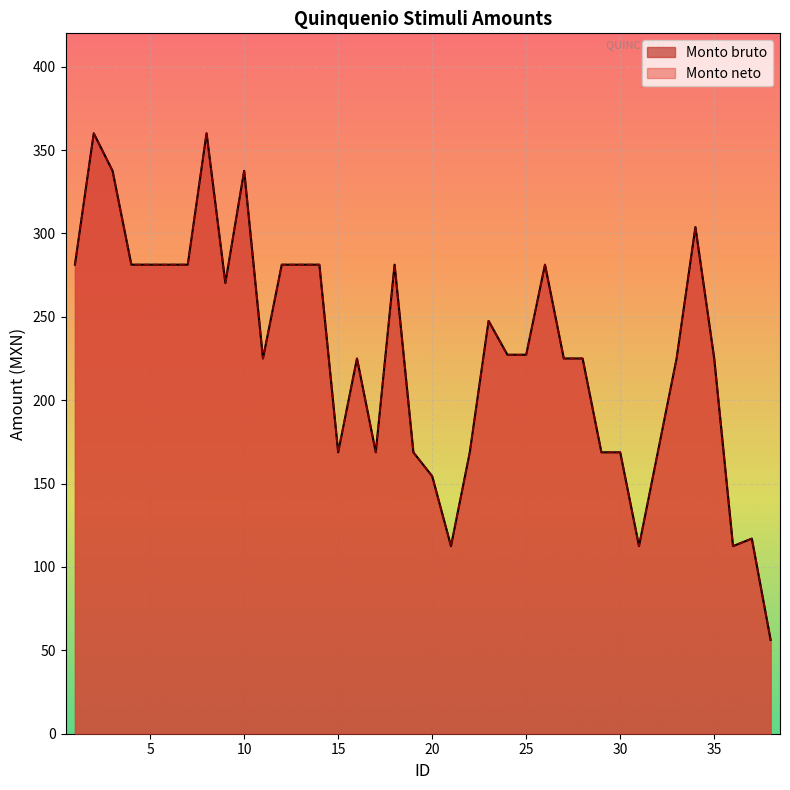

Reading left to right, list all the values displayed in this chart.

Monto bruto: 1=281.3	2=360.1	3=337.6	4=281.3	5=281.3	6=281.3	7=281.3	8=360.1	9=270.3	10=337.6	11=225.0	12=281.3	13=281.3	14=281.3	15=168.8	16=225.0	17=168.8	18=281.3	19=168.8	20=154.4	21=112.5	22=168.8	23=247.6	24=227.3	25=227.3	26=281.3	27=225.0	28=225.0	29=168.8	30=168.8	31=112.5	32=168.8	33=225.0	34=303.8	35=225.0	36=112.5	37=117.0	38=56.2
Monto neto: 1=281.3	2=360.1	3=337.6	4=281.3	5=281.3	6=281.3	7=281.3	8=360.1	9=270.3	10=337.6	11=225.0	12=281.3	13=281.3	14=281.3	15=168.8	16=225.0	17=168.8	18=281.3	19=168.8	20=154.4	21=112.5	22=168.8	23=247.6	24=227.3	25=227.3	26=281.3	27=225.0	28=225.0	29=168.8	30=168.8	31=112.5	32=168.8	33=225.0	34=303.8	35=225.0	36=112.5	37=117.0	38=56.2